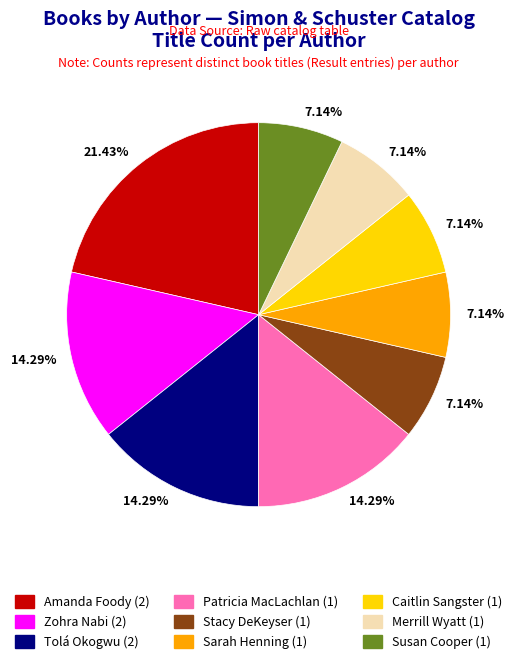

How many slices are in this pie chart?

9